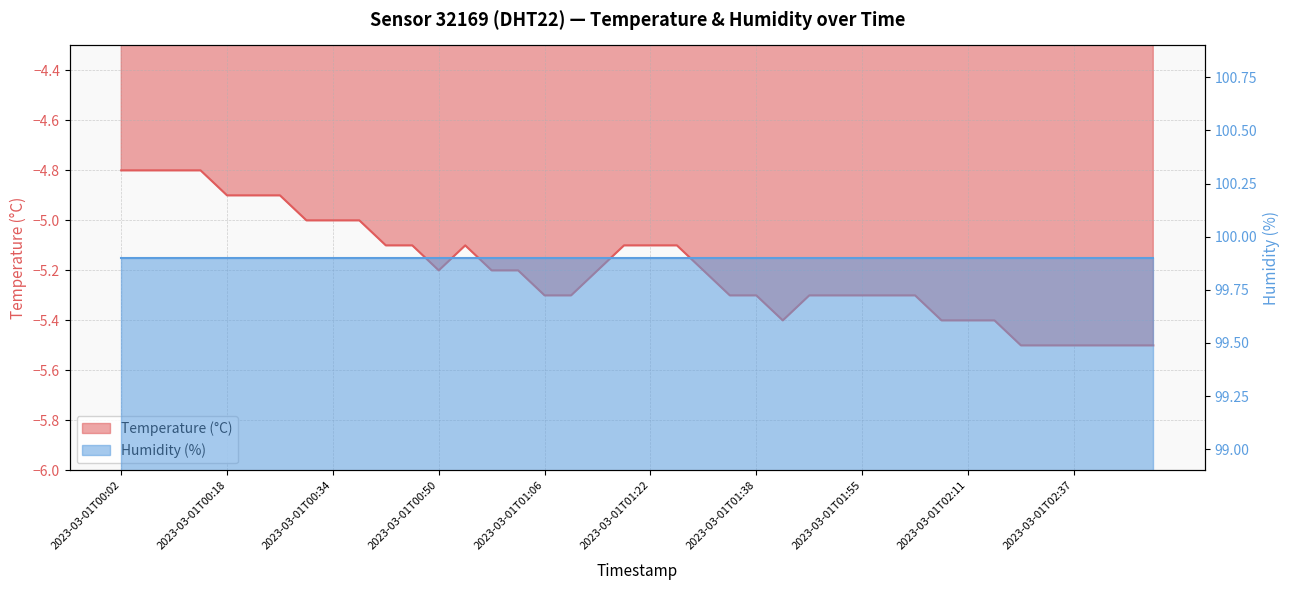

True or false: the data shows -5.2 at 2023-03-01T00:50.

True